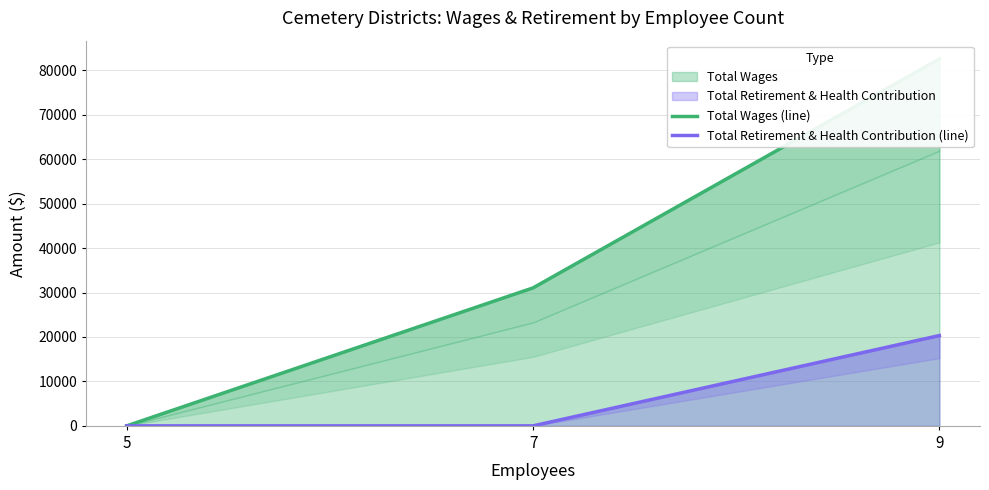

How many values in Total Wages (line) are above zero?

2